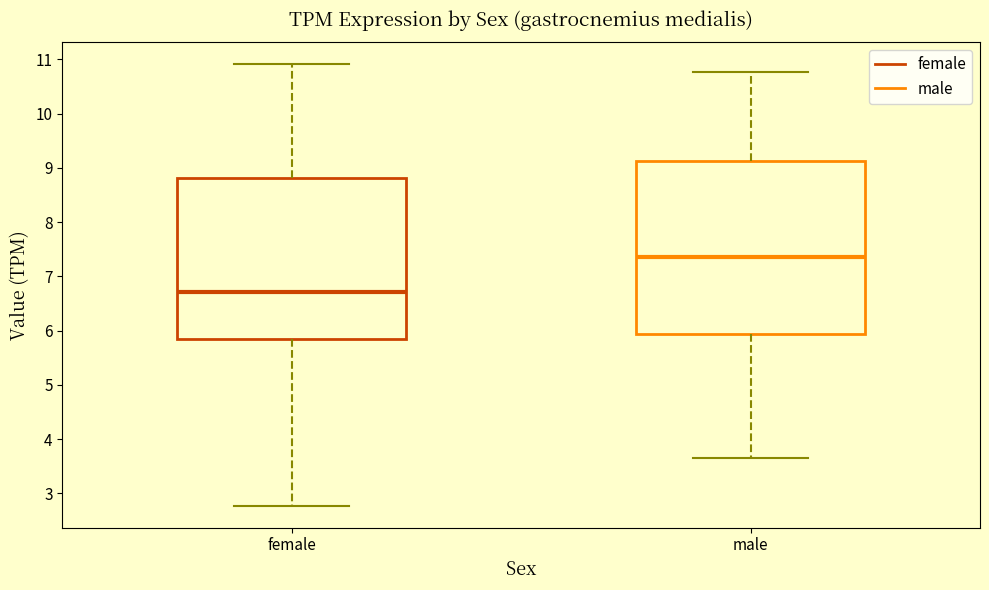

Which box is the tallest, from its lower edge to its upper edge?

male